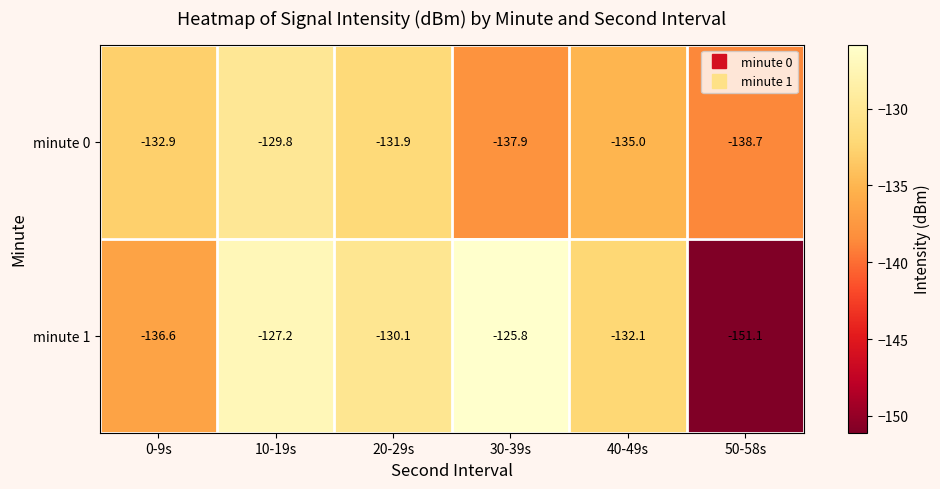

Count the number of categories in the chart.

6